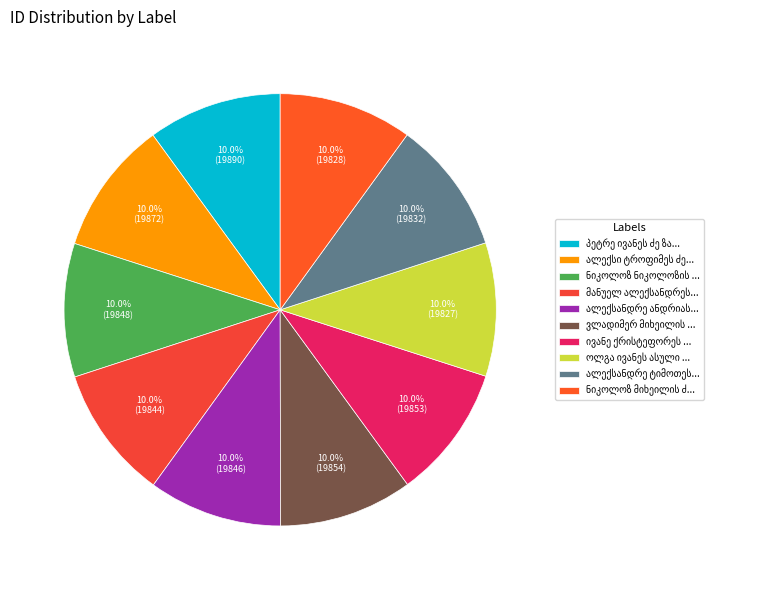

To the nearest percent, what is the combined percentage of ალექსანდრე ანდრიას ძე სკალევოი and ოლგა ივანეს ასული გაბულოვა?

20%